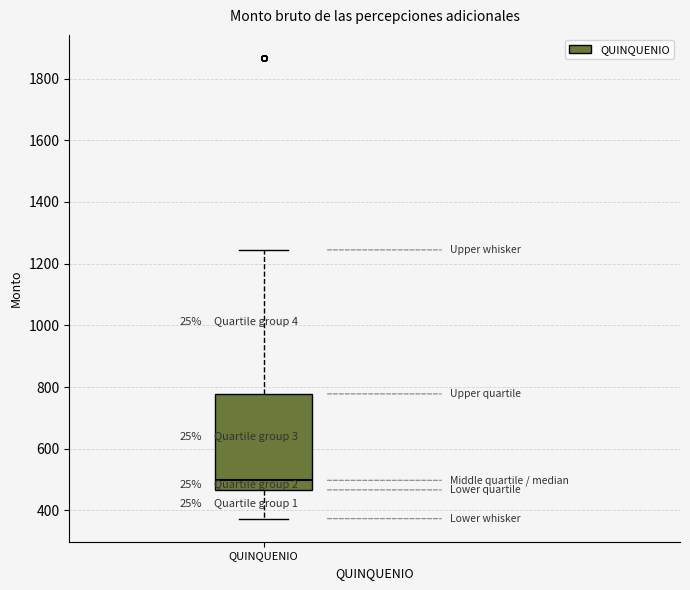

Read this box plot against the y-axis: the position of the median line, the range covered by the box, and the ends of both whiskers. The values are not printed on the chart, so give them approximately, as read against the axis.

median 500, box 460 to 780, whiskers 380 to 1240